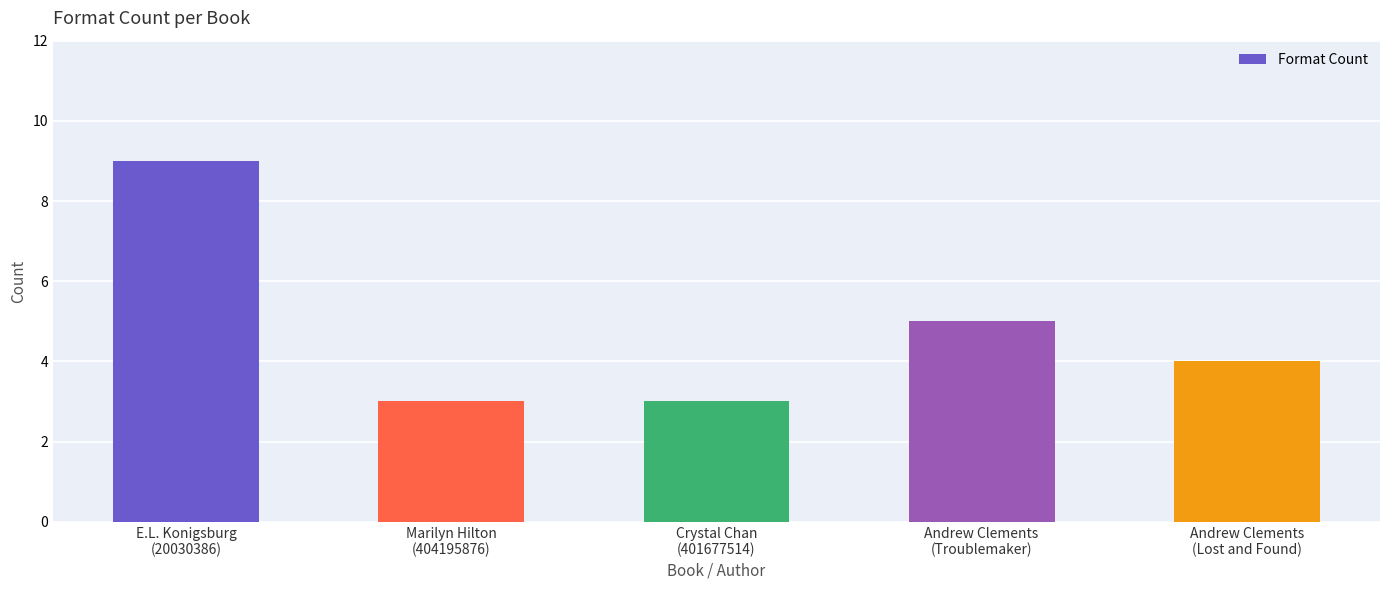

Reading left to right, transcribe all the data shown in this chart.

9	3	3	5	4